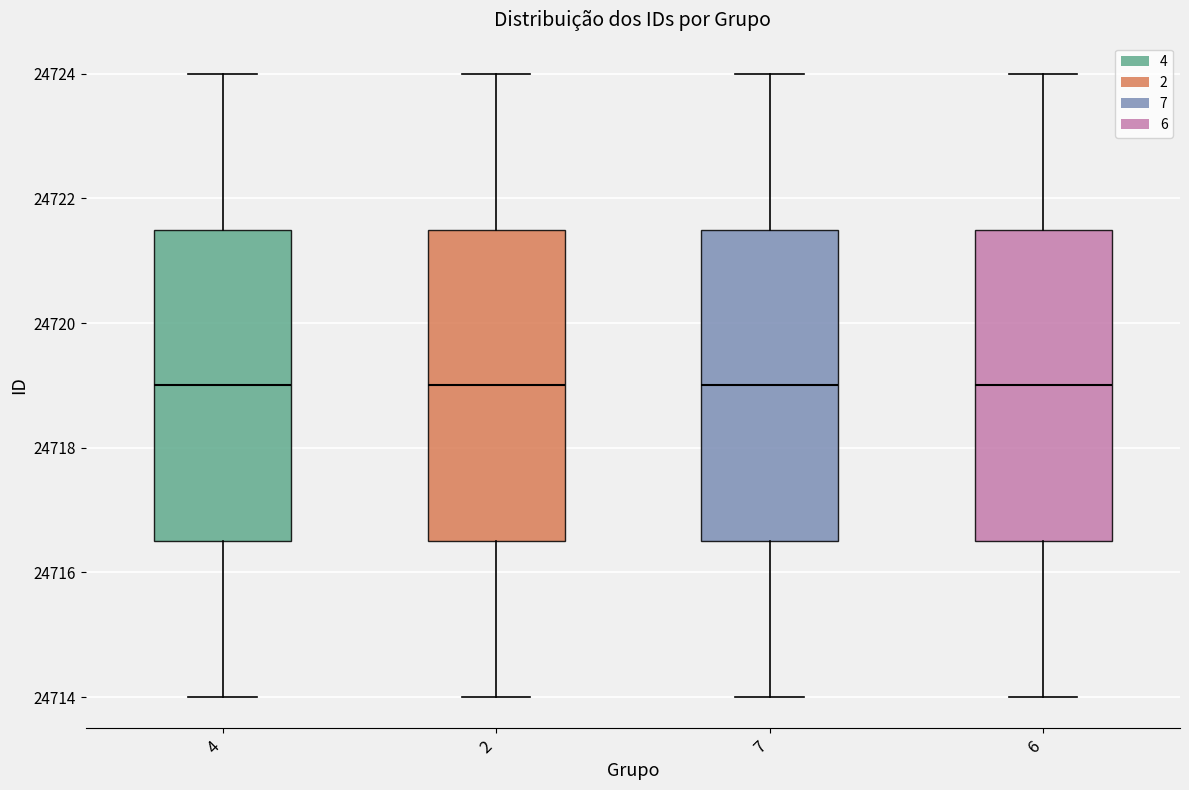

Reading left to right, read every box against the y-axis: the position of its median line, the range the box covers, and the ends of its whiskers. The values are not printed on the chart, so give them approximately, as read against the axis.

4: median 24719.0, box 24716.6 to 24721.6, whiskers 24714.0 to 24724.0
2: median 24719.0, box 24716.6 to 24721.6, whiskers 24714.0 to 24724.0
7: median 24719.0, box 24716.6 to 24721.6, whiskers 24714.0 to 24724.0
6: median 24719.0, box 24716.6 to 24721.6, whiskers 24714.0 to 24724.0